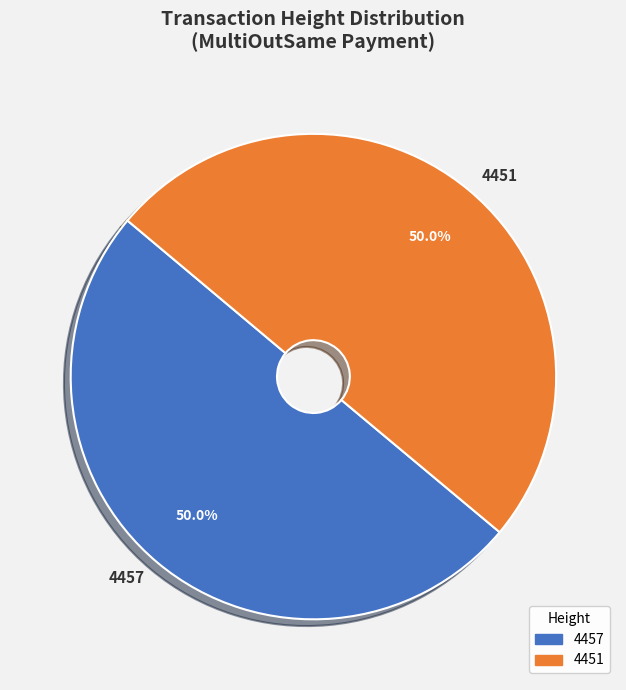

Approximately how many times larger is the value at 4451 compared to 4457?

1.0